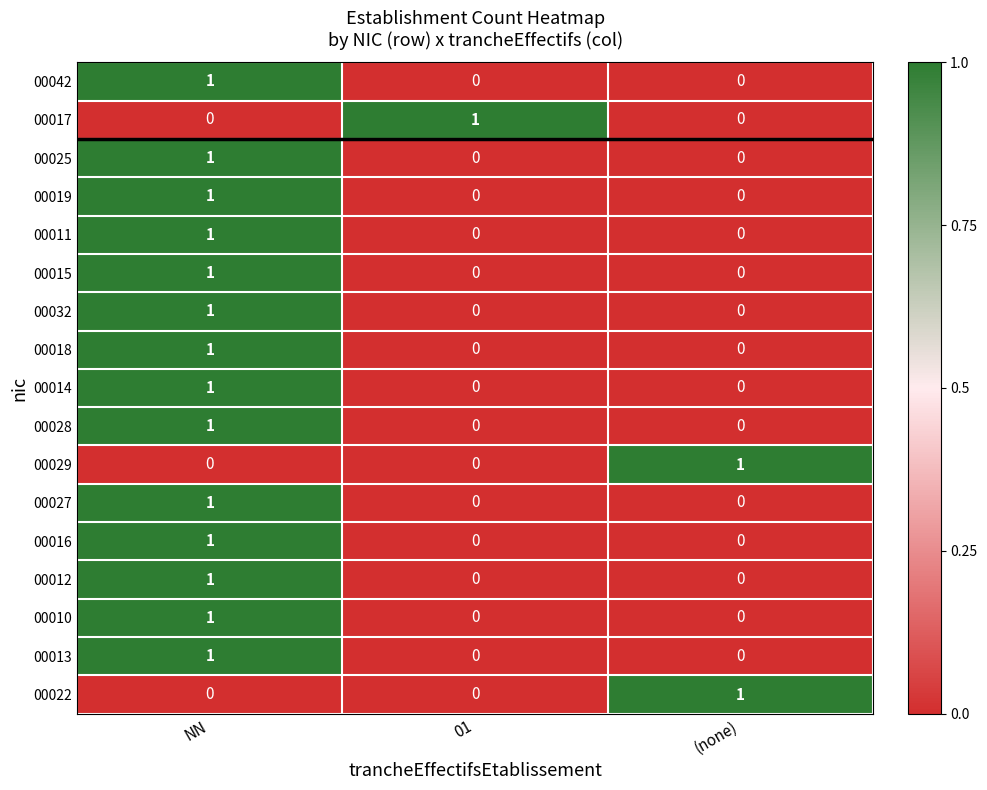

The 00017 series shows 1 at 01. True or false?

True